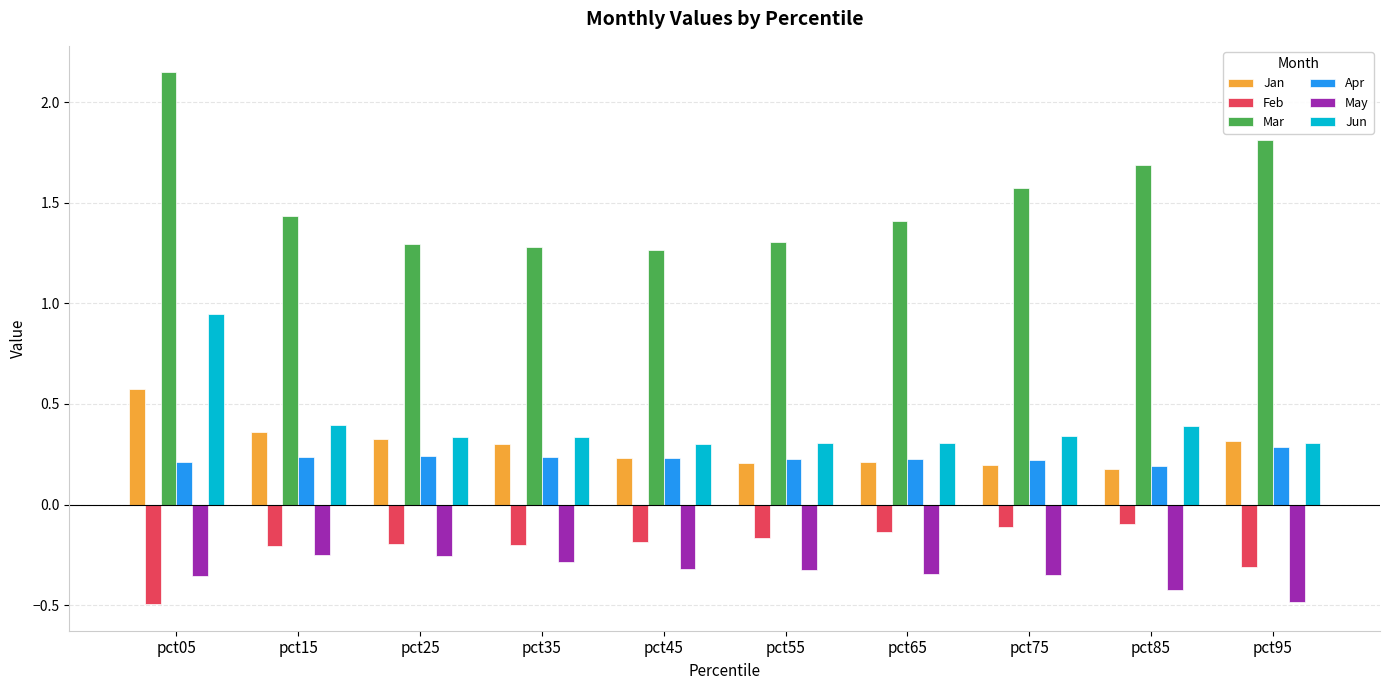

What is the sum of all Mar values?

15.2